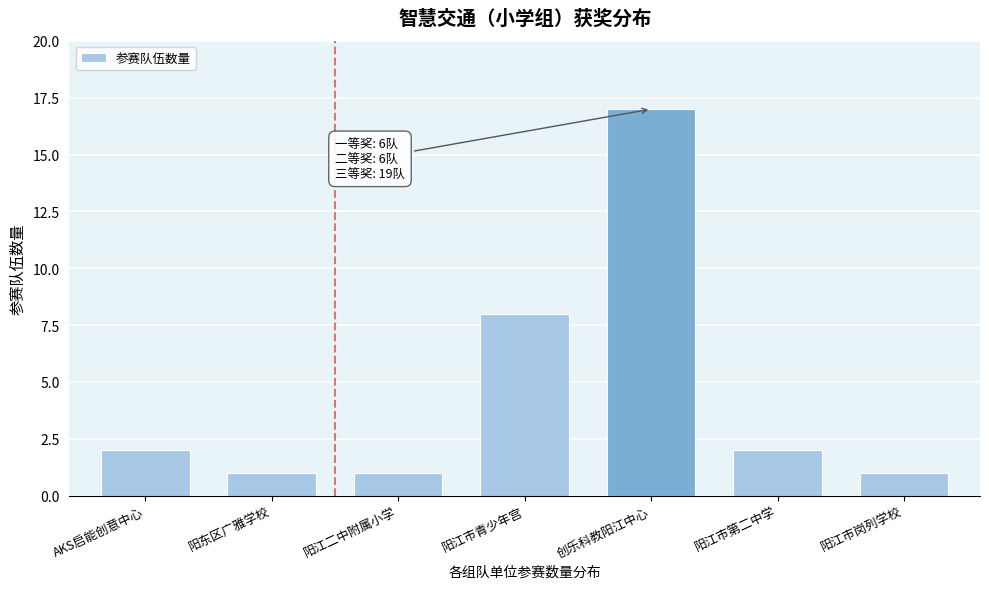

Reading right to left, list all the values displayed in this chart.

阳江市岗列学校=1	阳江市第二中学=2	创乐科教阳江中心=17	阳江市青少年宫=8	阳江二中附属小学=1	阳东区广雅学校=1	AKS启能创意中心=2